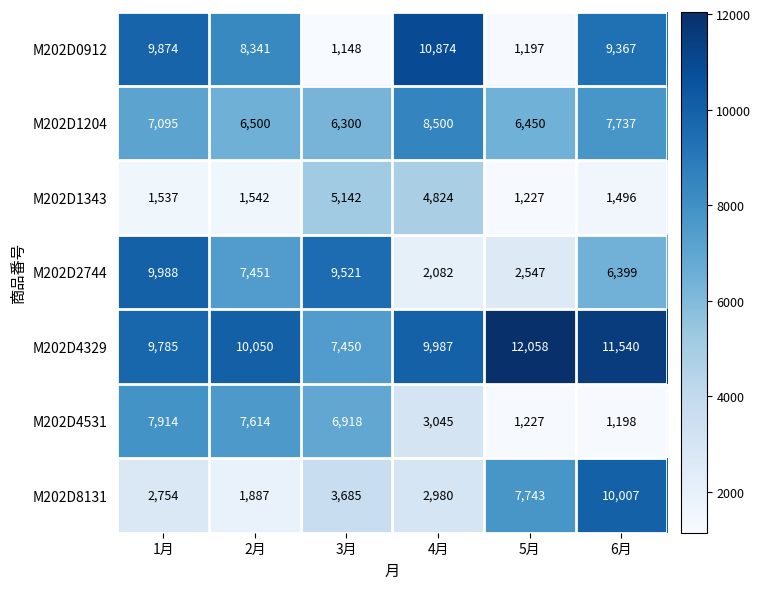

Rank the series by their maximum value, from highest to lowest.

M202D4329, M202D0912, M202D8131, M202D2744, M202D1204, M202D4531, M202D1343